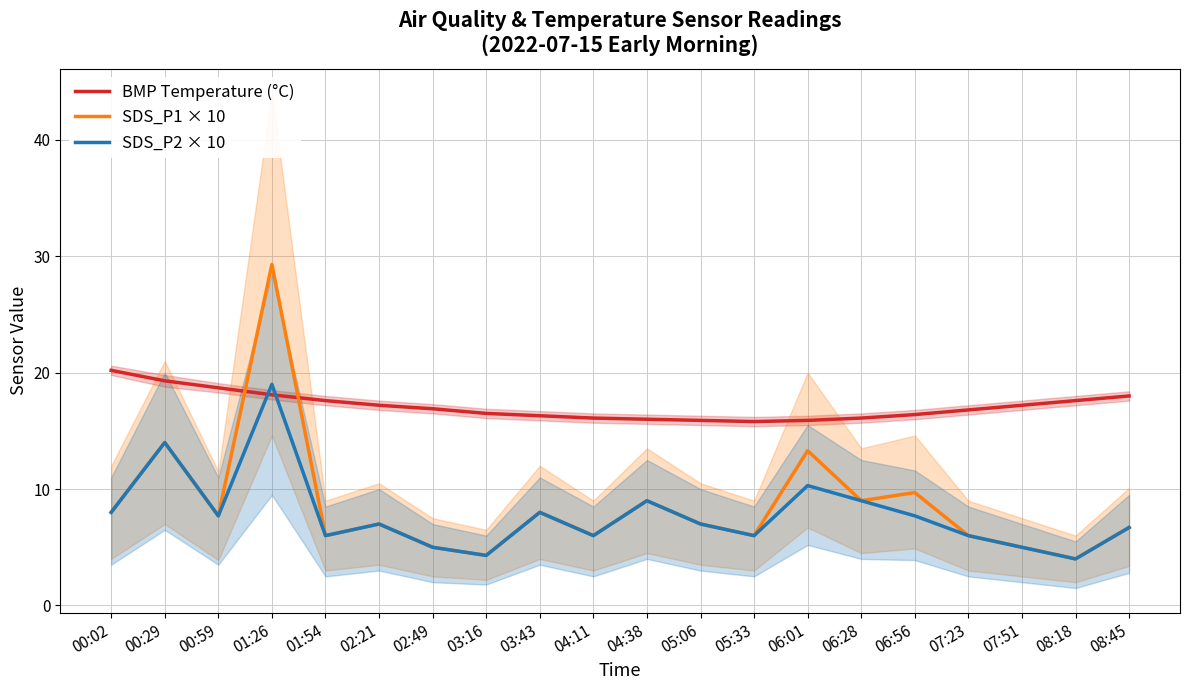

Reading left to right, extract all data points from this chart.

BMP Temperature (°C): 00:02=20.2	00:29=19.3	00:59=18.7	01:26=18.1	01:54=17.6	02:21=17.2	02:49=16.9	03:16=16.5	03:43=16.3	04:11=16.1	04:38=16.0	05:06=15.9	05:33=15.8	06:01=15.9	06:28=16.1	06:56=16.4	07:23=16.8	07:51=17.2	08:18=17.6	08:45=18.0
SDS_P1 × 10: 00:02=8.0	00:29=14.0	00:59=7.7	01:26=29.3	01:54=6.0	02:21=7.0	02:49=5.0	03:16=4.3	03:43=8.0	04:11=6.0	04:38=9.0	05:06=7.0	05:33=6.0	06:01=13.3	06:28=9.0	06:56=9.7	07:23=6.0	07:51=5.0	08:18=4.0	08:45=6.7
SDS_P2 × 10: 00:02=8.0	00:29=14.0	00:59=7.7	01:26=19.0	01:54=6.0	02:21=7.0	02:49=5.0	03:16=4.3	03:43=8.0	04:11=6.0	04:38=9.0	05:06=7.0	05:33=6.0	06:01=10.3	06:28=9.0	06:56=7.7	07:23=6.0	07:51=5.0	08:18=4.0	08:45=6.7